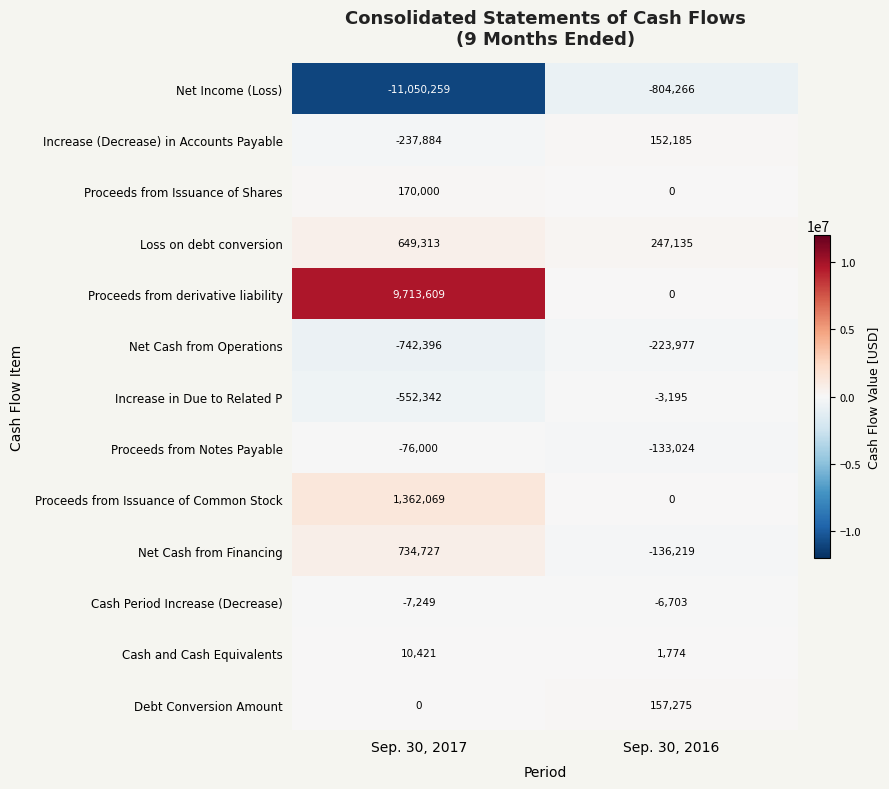

Which series has the largest total across all categories?

Proceeds from derivative liability